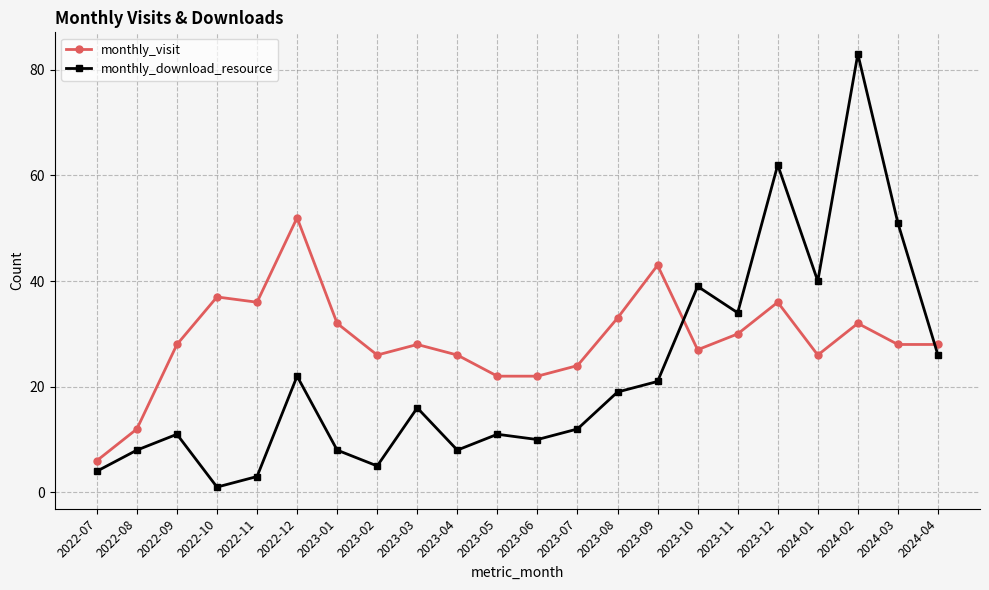

What is the difference between the monthly_visit values at 2023-10 and 2022-07?

21